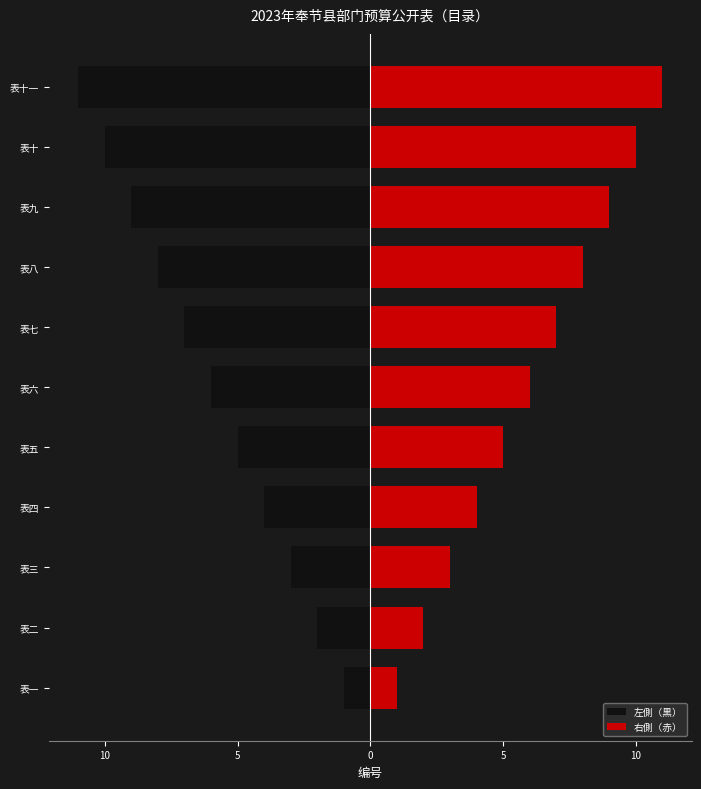

Which series changed the most between 表一 and 表十一?

左側（黒）